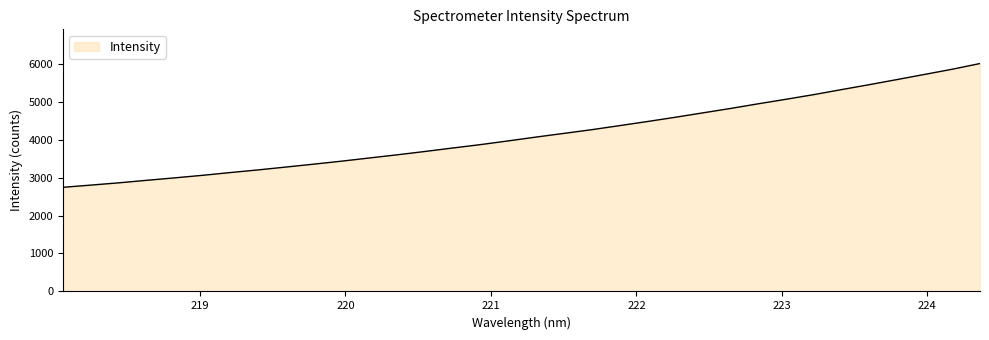

What is the difference between the maximum and minimum values?

3260.1